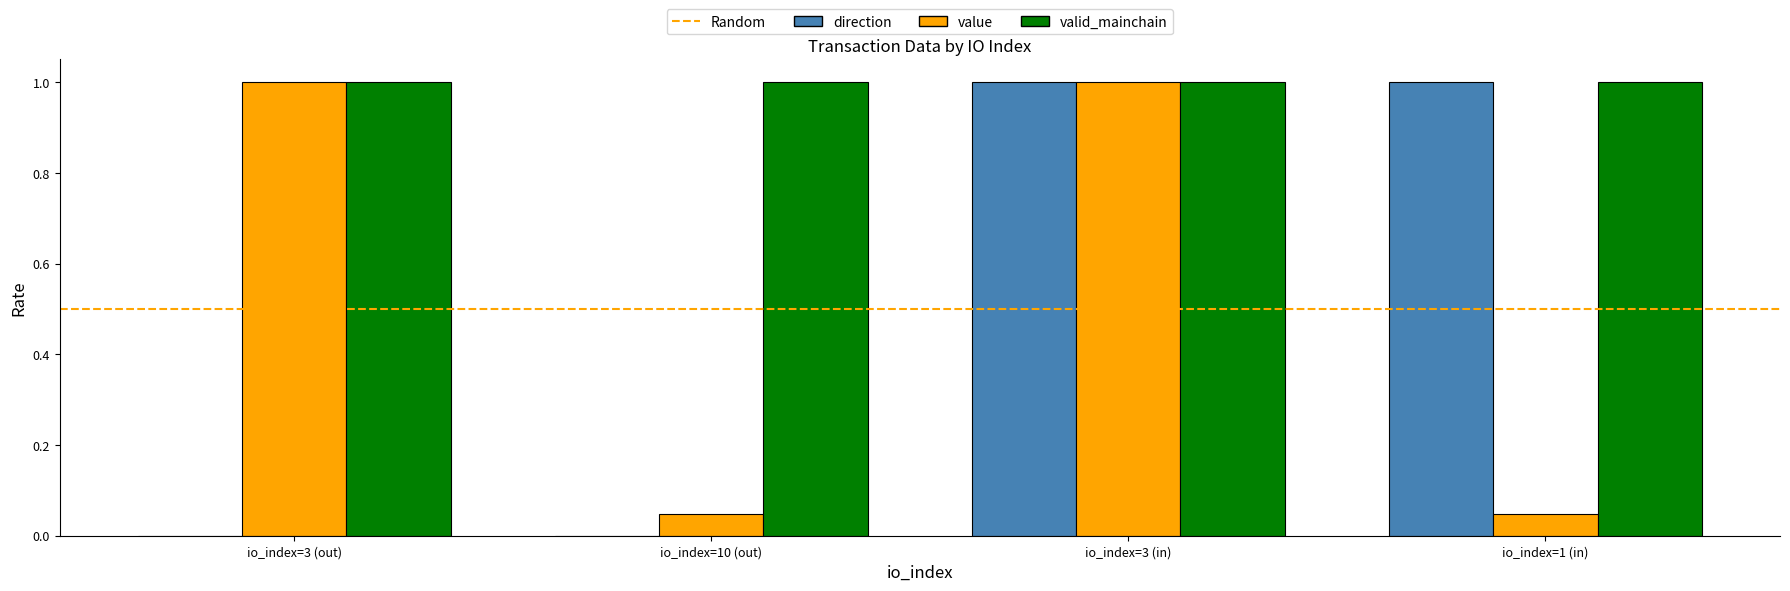

Between io_index=10 (out) and io_index=1 (in), which series saw the biggest shift?

direction